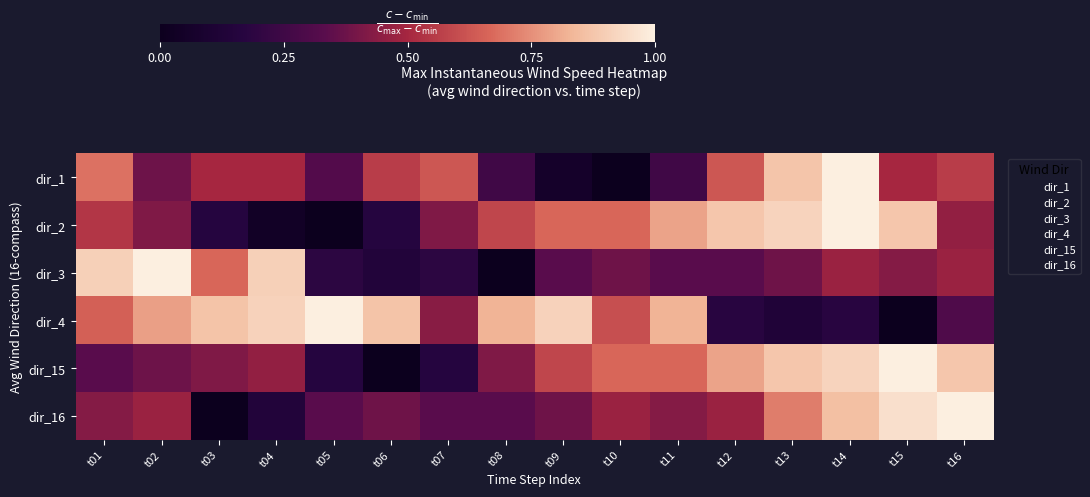

What is the total value across all series at t12?

3.3